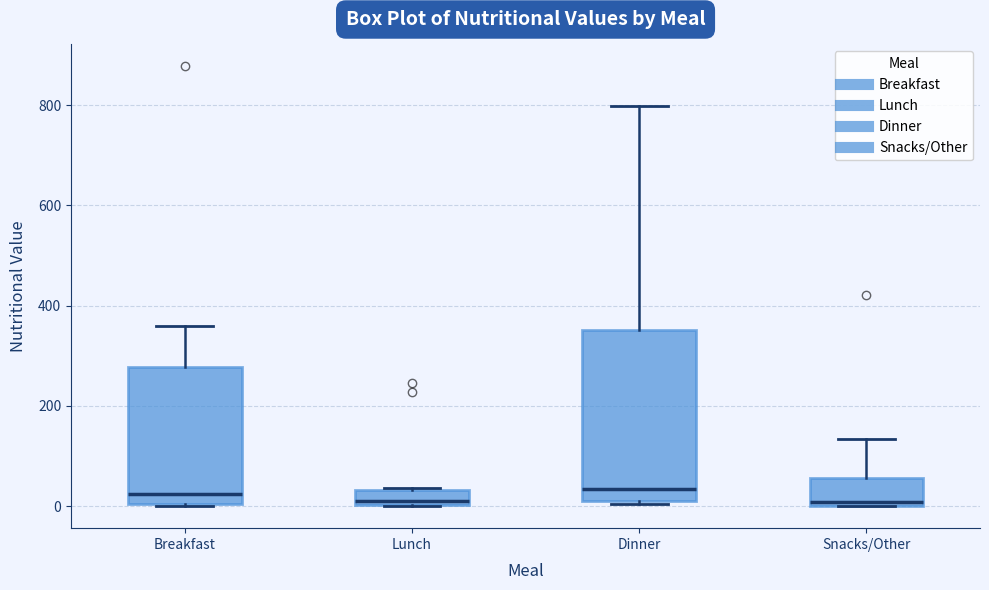

Where is the lower edge of the box for Breakfast on the y-axis? The values are not printed on the chart, so give them approximately, as read against the axis.

0